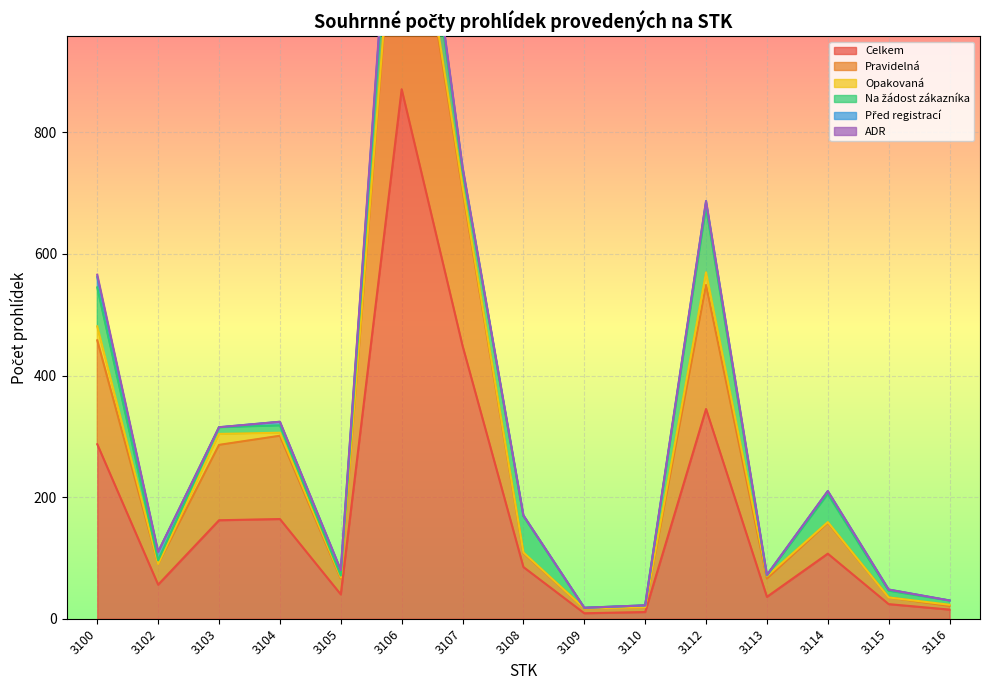

What is the total value across all series at 3113?

72